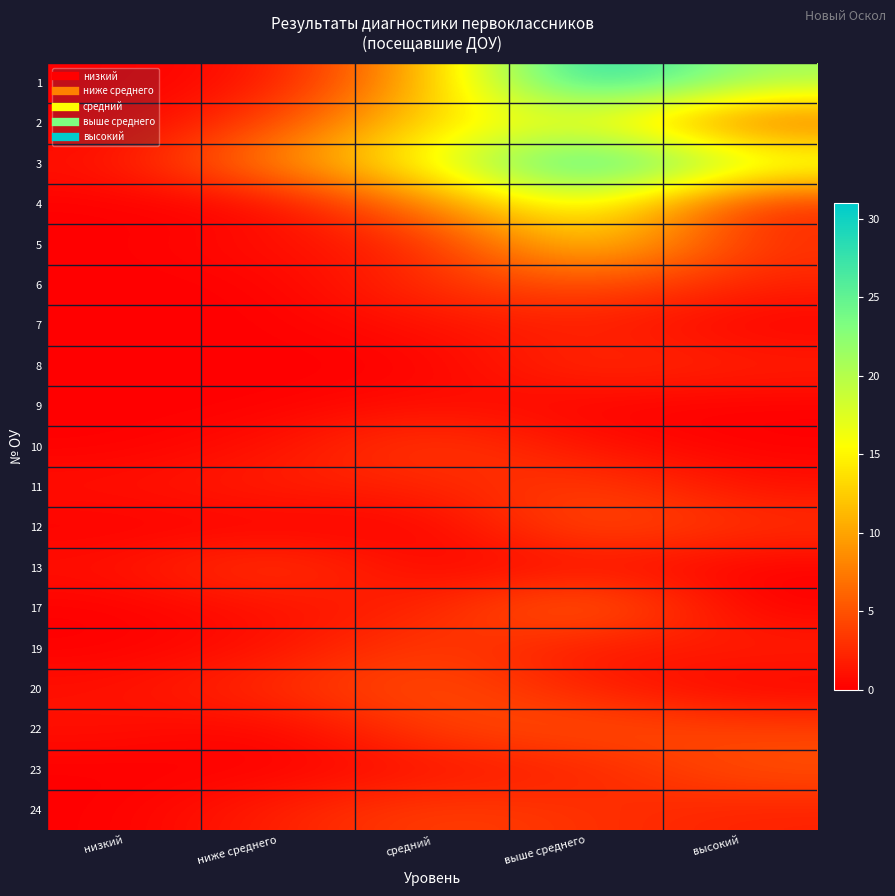

Reading left to right, what are all the values shown in this chart?

1: низкий=0	ниже среднего=1	средний=11	выше среднего=31	высокий=21
2: низкий=0	ниже среднего=4	средний=14	выше среднего=16	высокий=5
3: низкий=1	ниже среднего=9	средний=16	выше среднего=31	высокий=19
4: низкий=0	ниже среднего=0	средний=8	выше среднего=18	высокий=2
5: низкий=0	ниже среднего=1	средний=2	выше среднего=14	высокий=3
6: низкий=0	ниже среднего=0	средний=3	выше среднего=5	высокий=2
7: низкий=0	ниже среднего=0	средний=1	выше среднего=2	высокий=0
8: низкий=0	ниже среднего=0	средний=0	выше среднего=3	высокий=2
9: низкий=0	ниже среднего=0	средний=1	выше среднего=0	высокий=0
10: низкий=0	ниже среднего=1	средний=4	выше среднего=1	высокий=0
11: низкий=1	ниже среднего=2	средний=2	выше среднего=4	высокий=1
12: низкий=0	ниже среднего=0	средний=0	выше среднего=5	высокий=3
13: низкий=1	ниже среднего=4	средний=0	выше среднего=1	высокий=0
17: низкий=0	ниже среднего=1	средний=2	выше среднего=7	высокий=0
19: низкий=0	ниже среднего=1	средний=4	выше среднего=1	высокий=2
20: низкий=1	ниже среднего=3	средний=5	выше среднего=2	высокий=0
22: низкий=1	ниже среднего=0	средний=4	выше среднего=5	высокий=4
23: низкий=0	ниже среднего=0	средний=1	выше среднего=2	высокий=5
24: низкий=0	ниже среднего=2	средний=4	выше среднего=3	высокий=2